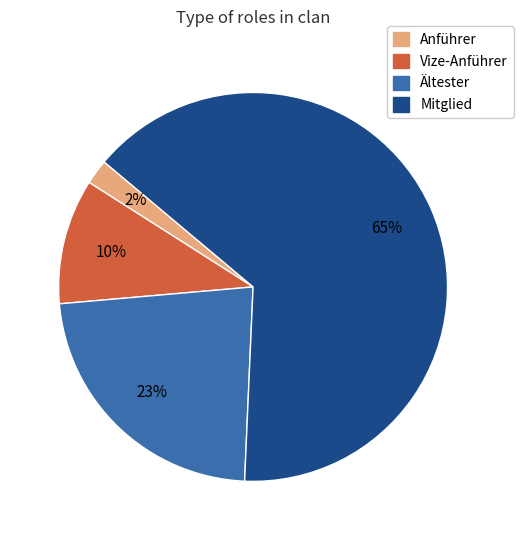

To the nearest percent, what portion does Anführer represent?

2%